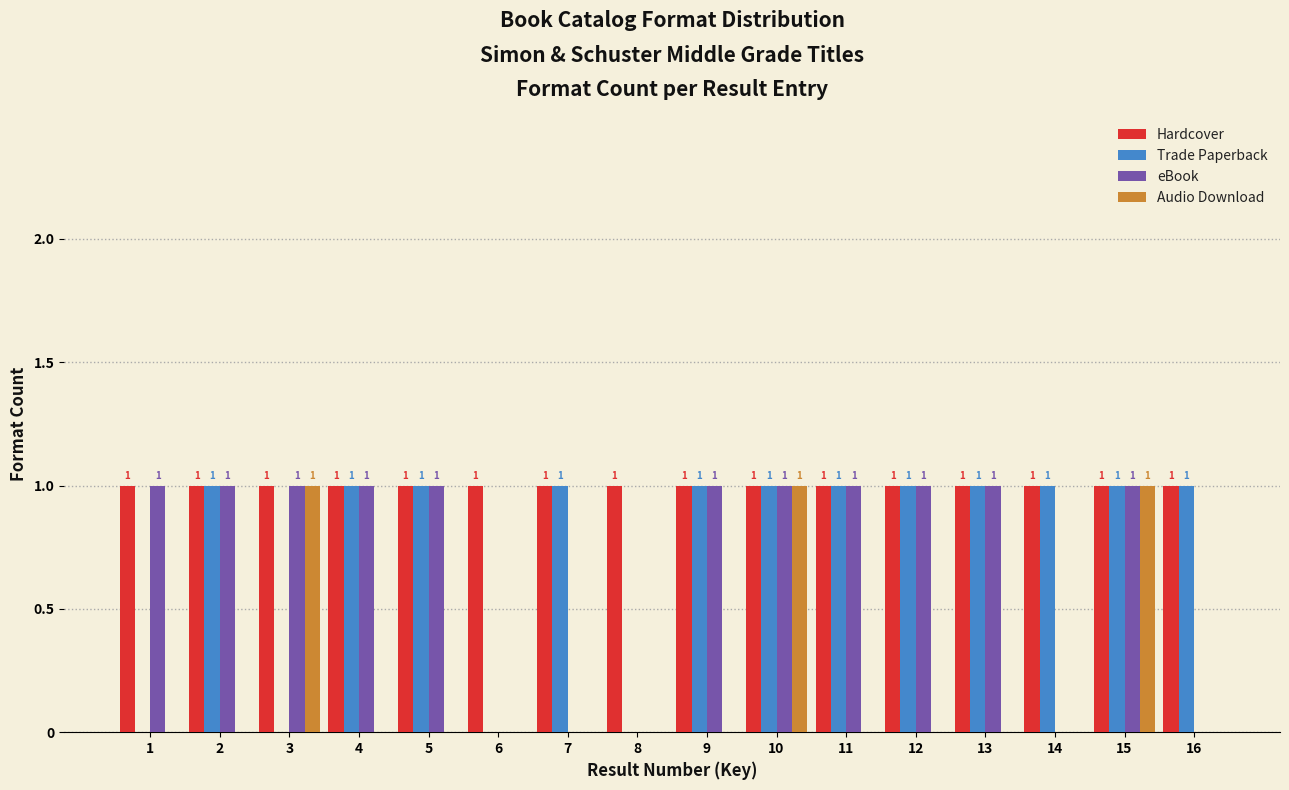

Reading left to right, transcribe all the data shown in this chart.

Hardcover: 1=1	2=1	3=1	4=1	5=1	6=1	7=1	8=1	9=1	10=1	11=1	12=1	13=1	14=1	15=1	16=1
Trade Paperback: 1=0	2=1	3=0	4=1	5=1	6=0	7=1	8=0	9=1	10=1	11=1	12=1	13=1	14=1	15=1	16=1
eBook: 1=1	2=1	3=1	4=1	5=1	6=0	7=0	8=0	9=1	10=1	11=1	12=1	13=1	14=0	15=1	16=0
Audio Download: 1=0	2=0	3=1	4=0	5=0	6=0	7=0	8=0	9=0	10=1	11=0	12=0	13=0	14=0	15=1	16=0